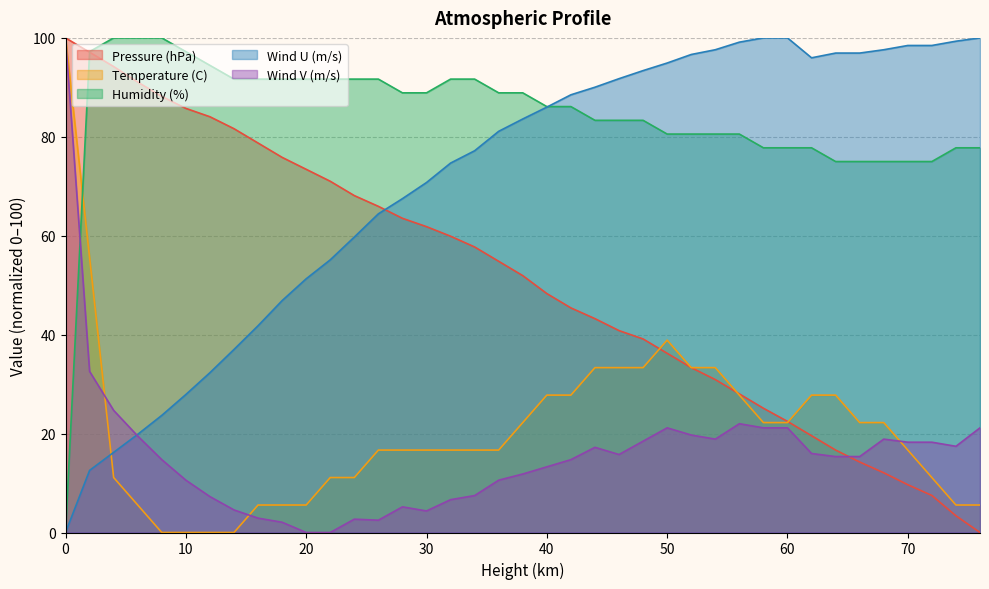

Count the number of data series in this chart.

5